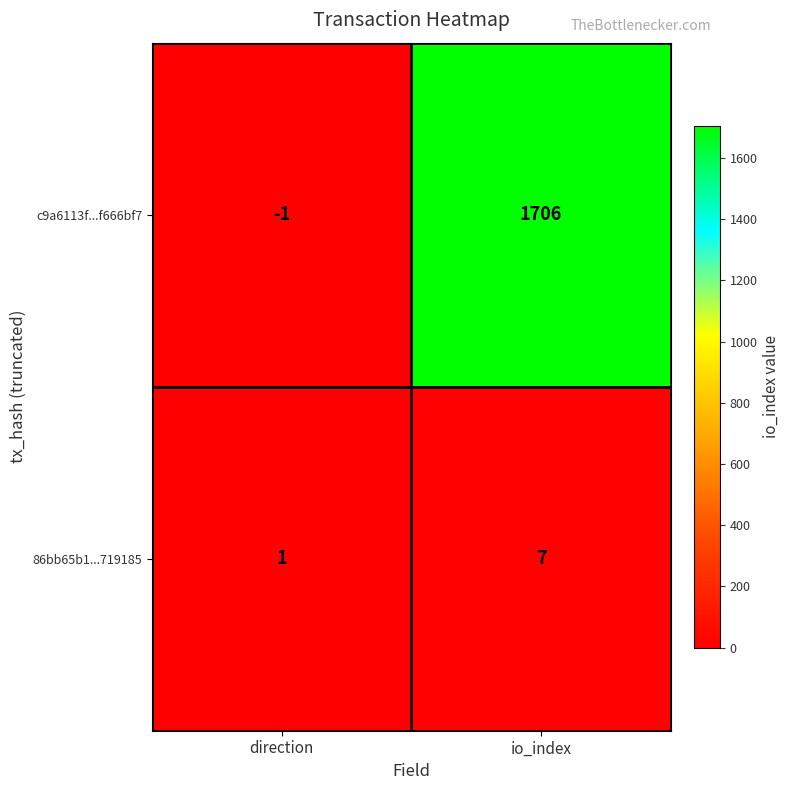

Rank the series by their average value, from lowest to highest.

86bb65b1...719185, c9a6113f...f666bf7